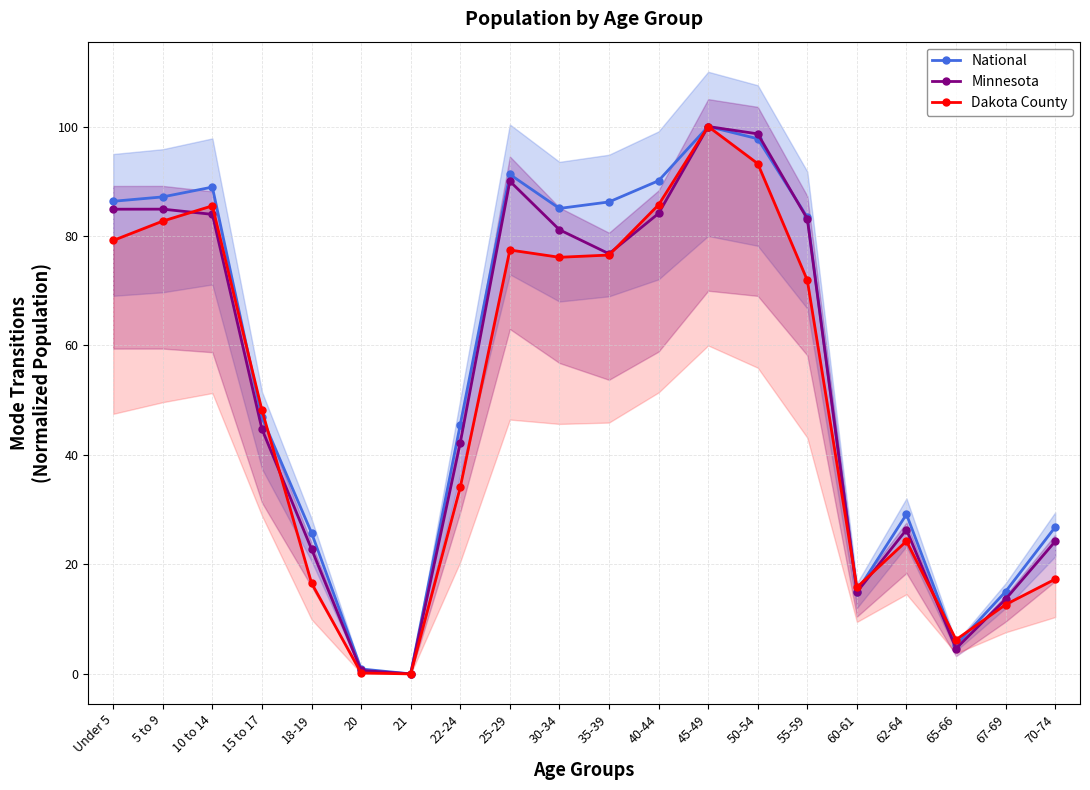

Reading right to left, what are all the values shown in this chart?

National: 26.8	15.0	5.3	29.1	15.0	83.4	97.8	100.0	90.1	86.2	85.0	91.2	45.5	0.0	0.9	25.8	46.9	88.9	87.1	86.3
Minnesota: 24.2	13.7	4.6	26.3	14.9	83.1	98.7	100.0	84.1	76.8	81.1	90.0	42.2	0.0	0.6	22.8	44.7	84.0	84.9	84.9
Dakota County: 17.3	12.7	6.2	24.3	15.8	71.9	93.2	100.0	85.7	76.5	76.1	77.4	34.1	0.0	0.2	16.6	48.2	85.5	82.7	79.2